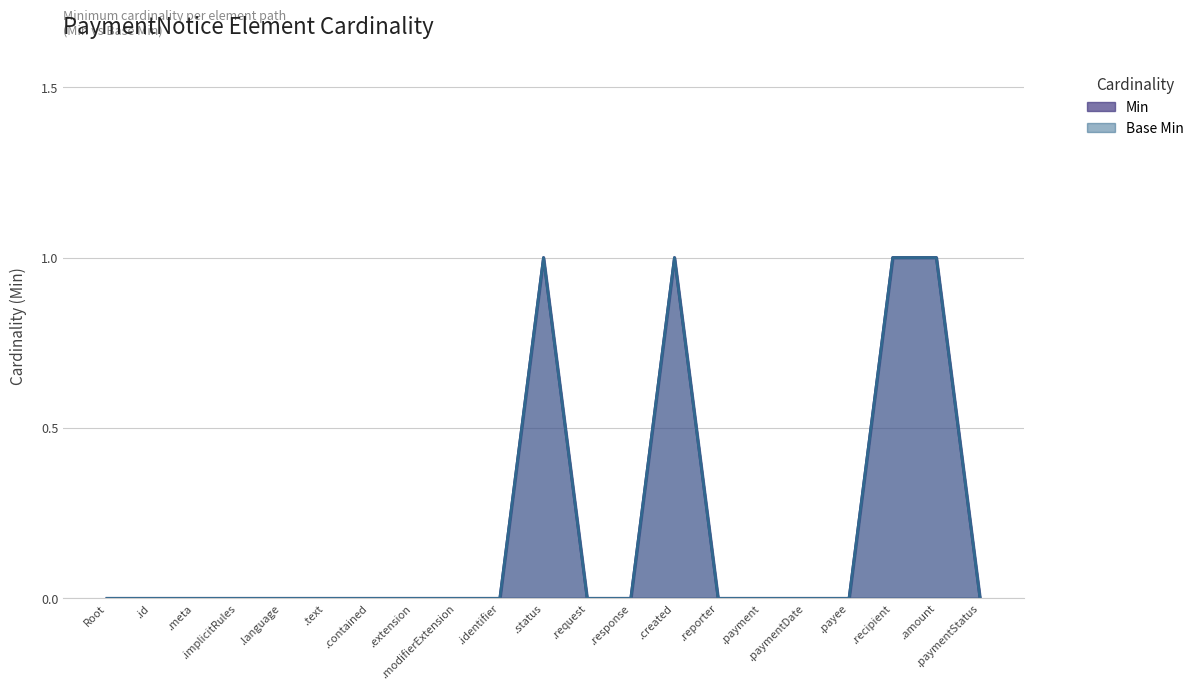

True or false: Min and Base Min cross at least once.

False